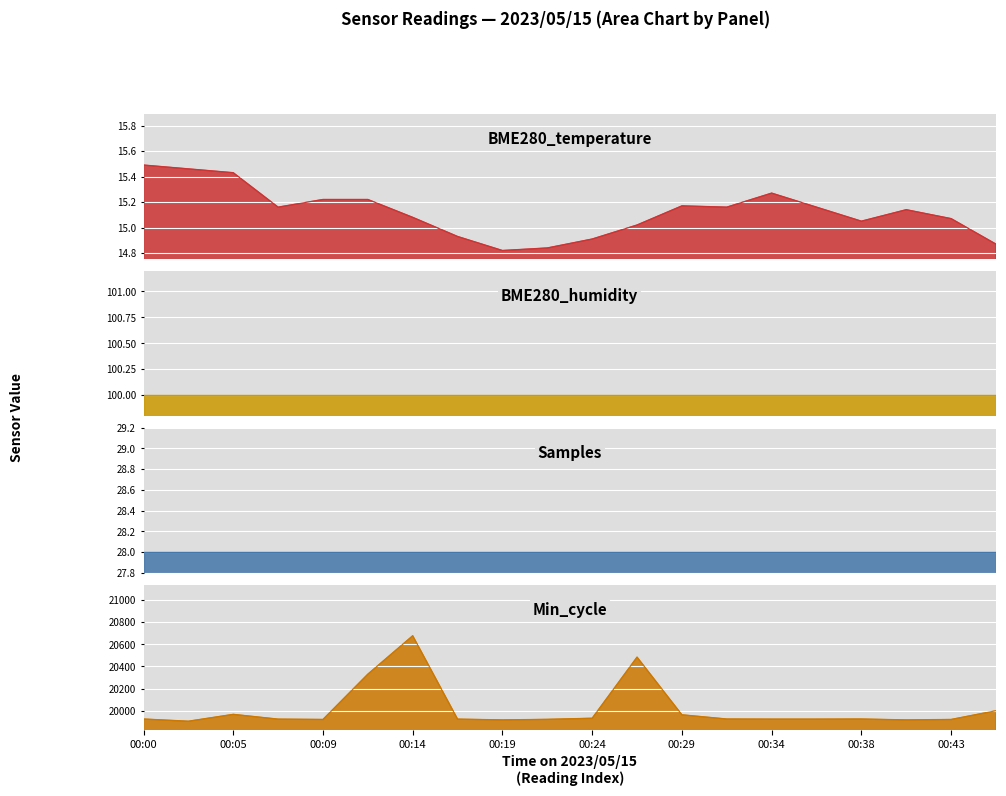

What is the value of the Min_cycle point at the 12th from the left?

20484.0